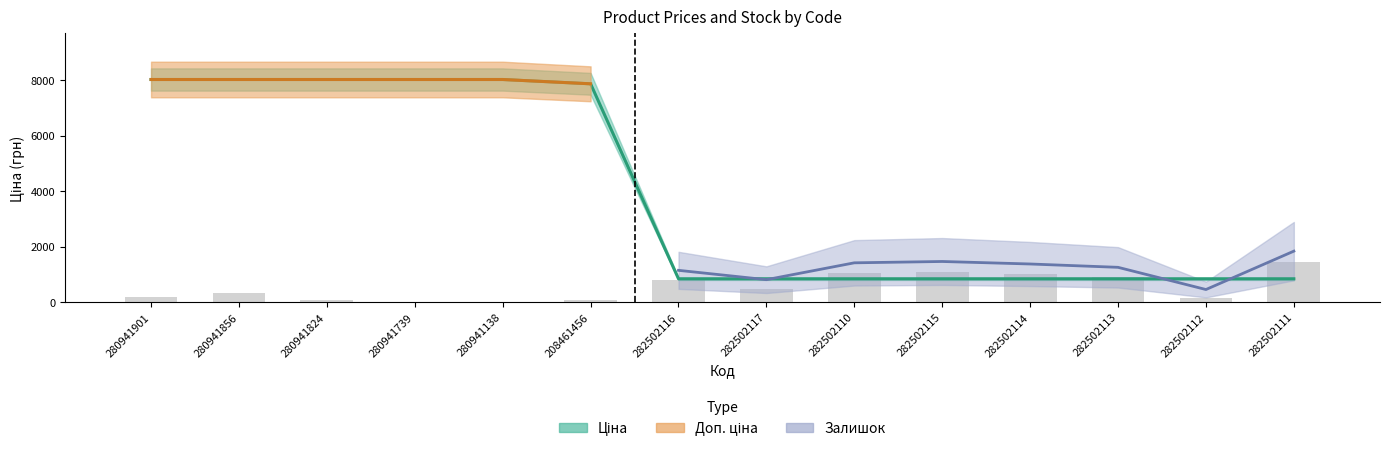

What is the label of the 3rd bar from the right?

282502113